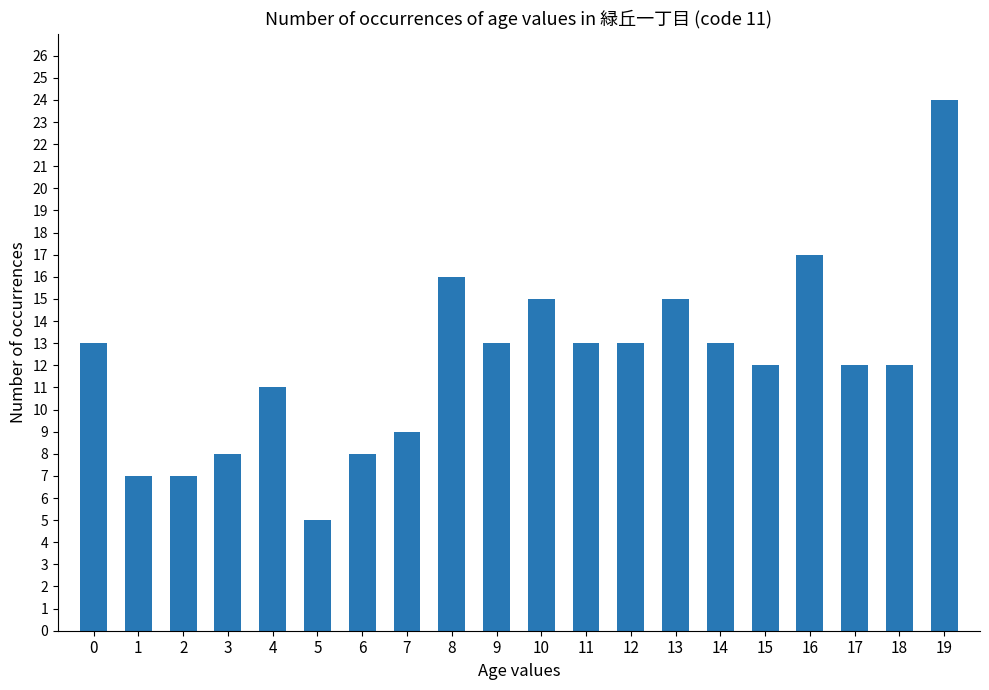

What is the smallest value displayed?

5